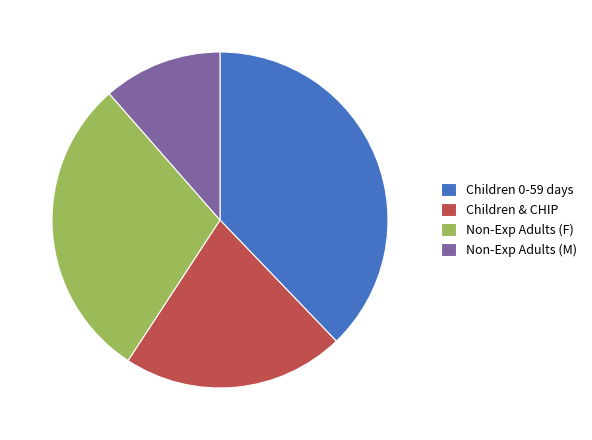

Is it true that Non-Exp Adults (M) is 11% of the pie?

True